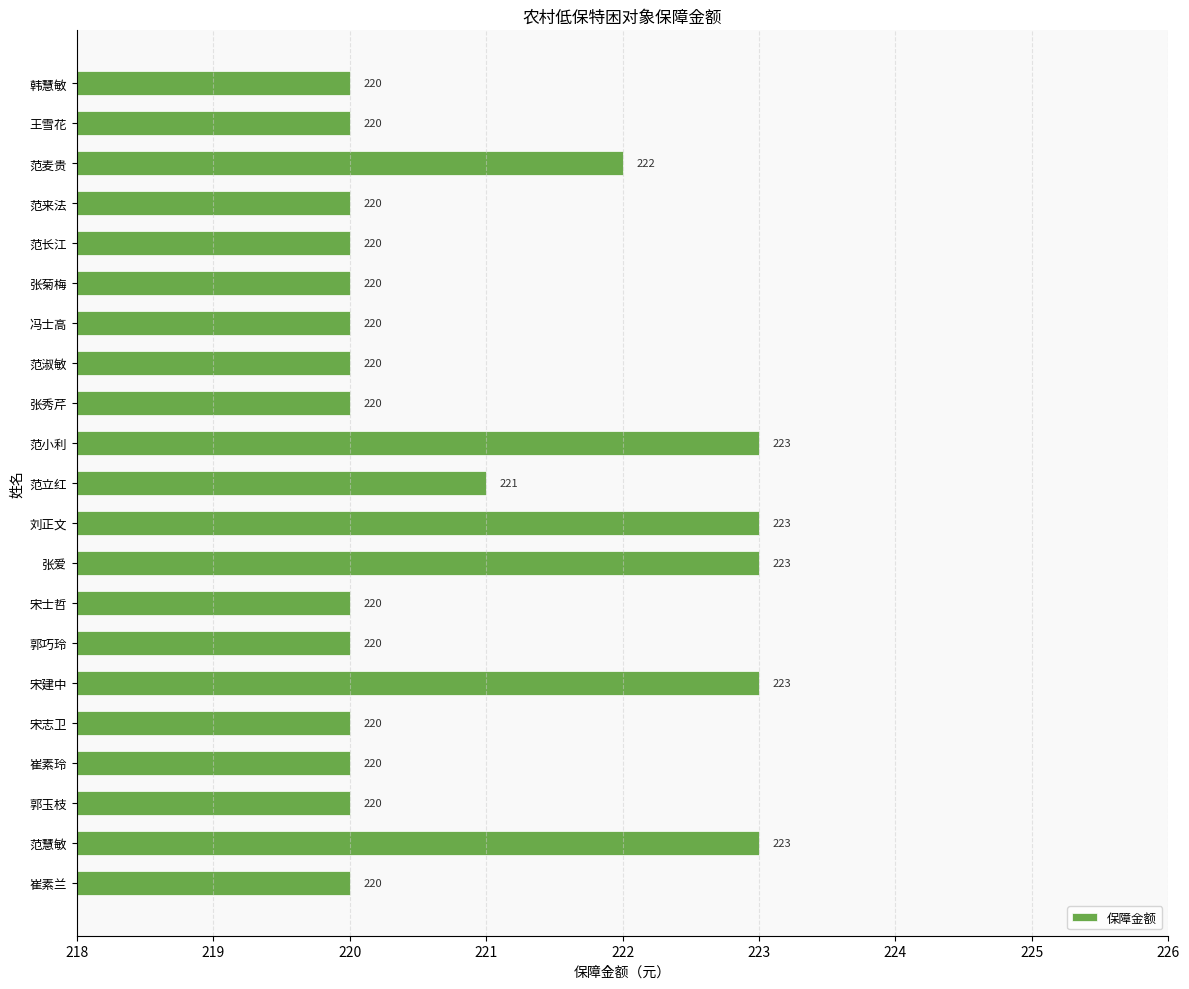

What is the average value?

221